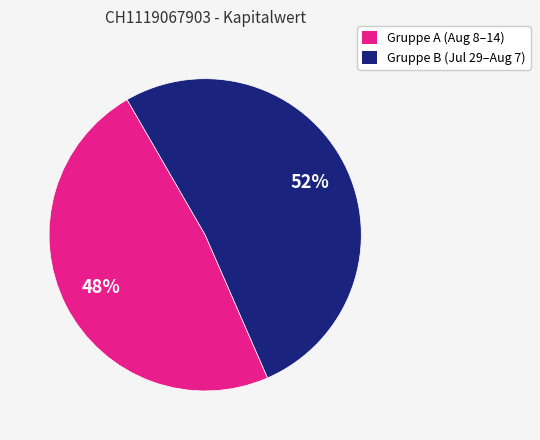

How many slices are in this pie chart?

2